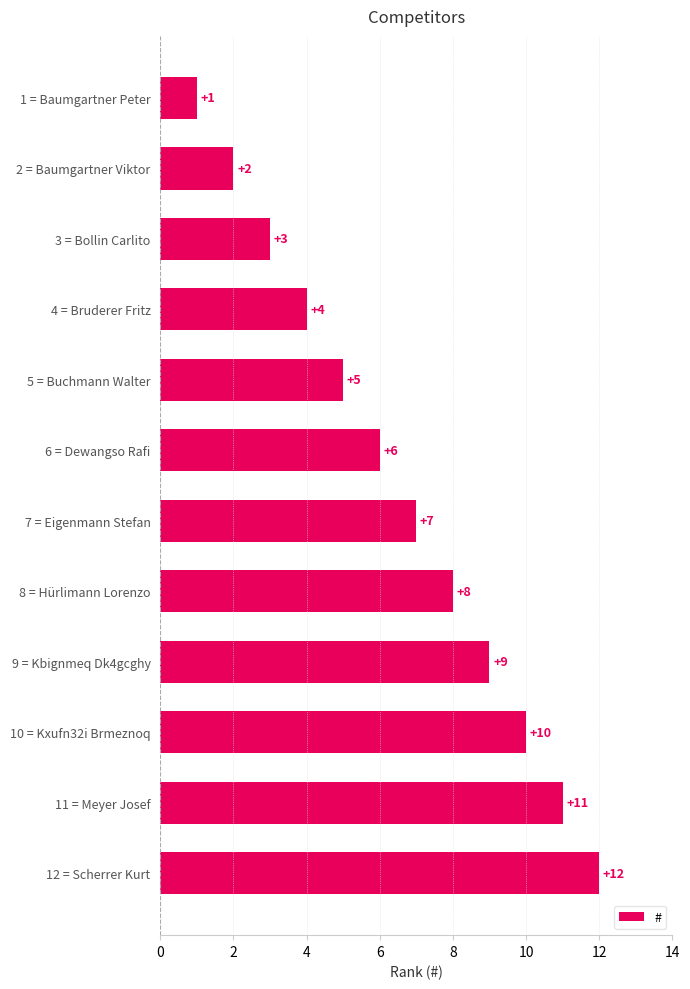

At which label is the value closest to 6?

6 = Dewangso Rafi